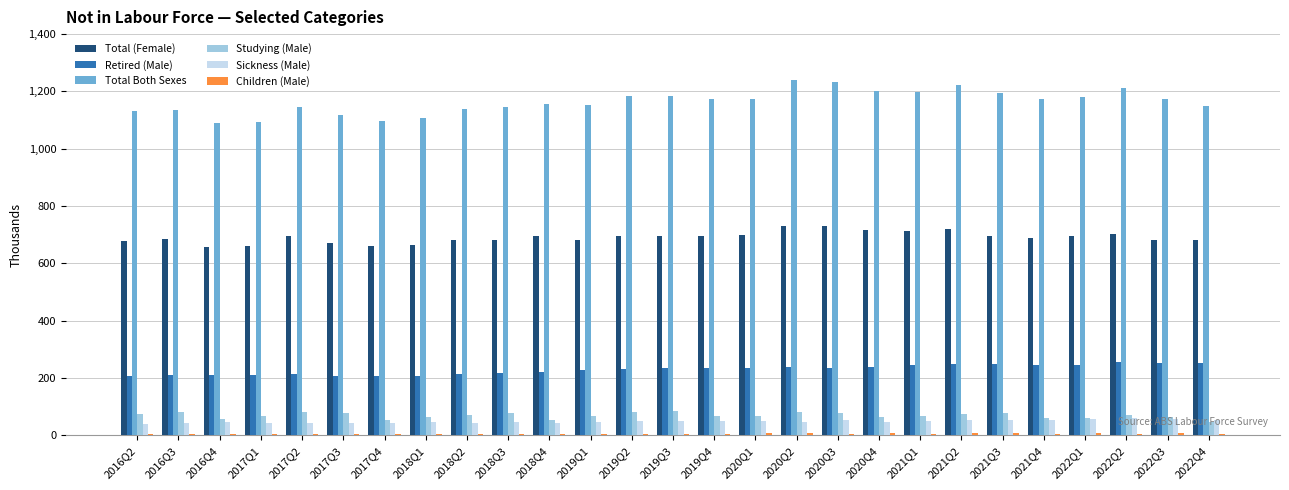

What is the minimum value shown in the chart?

4.4